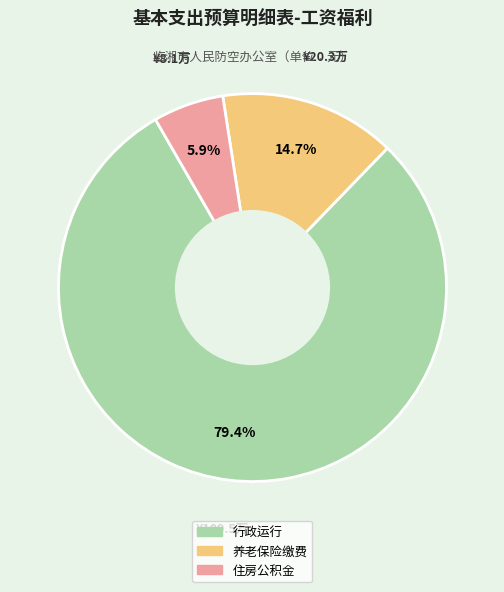

Is there a majority slice in this chart?

Yes